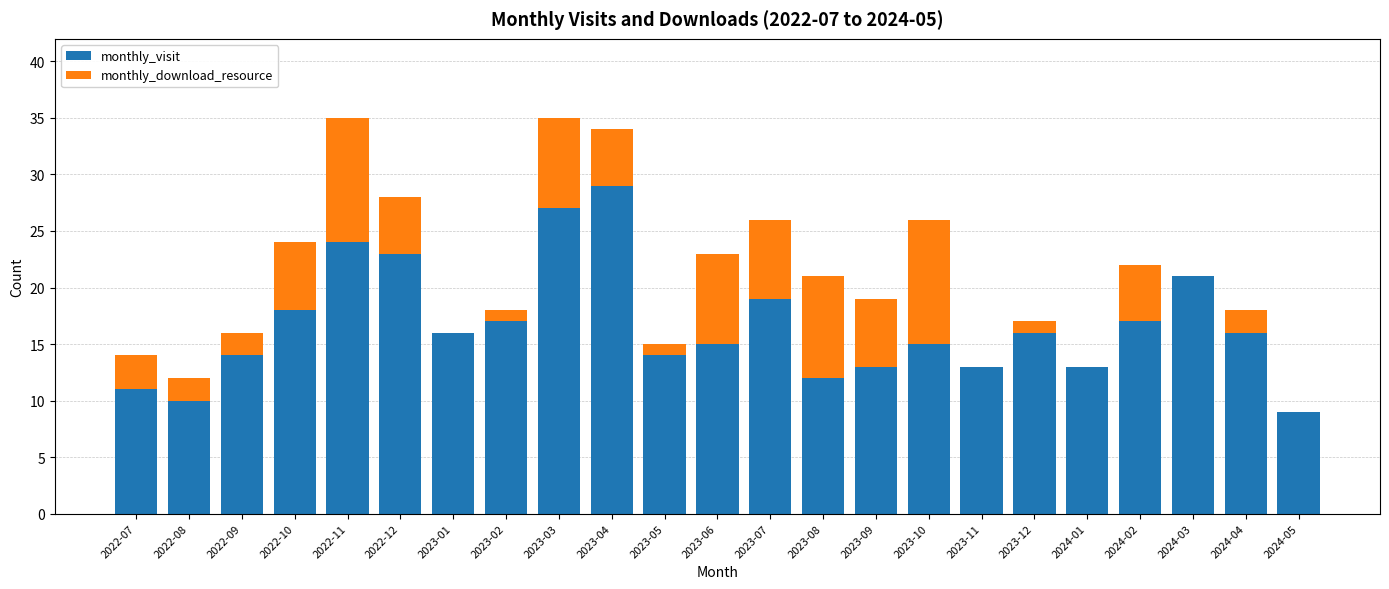

What is the maximum value for monthly_visit?

29